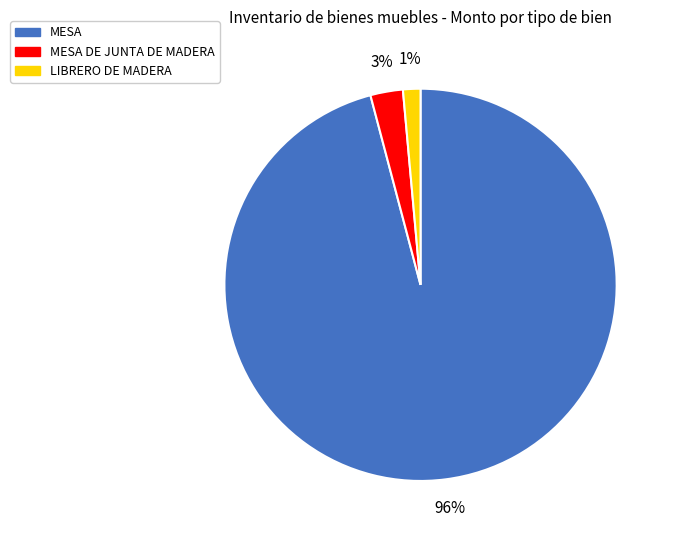

What is the largest slice in the pie chart?

MESA